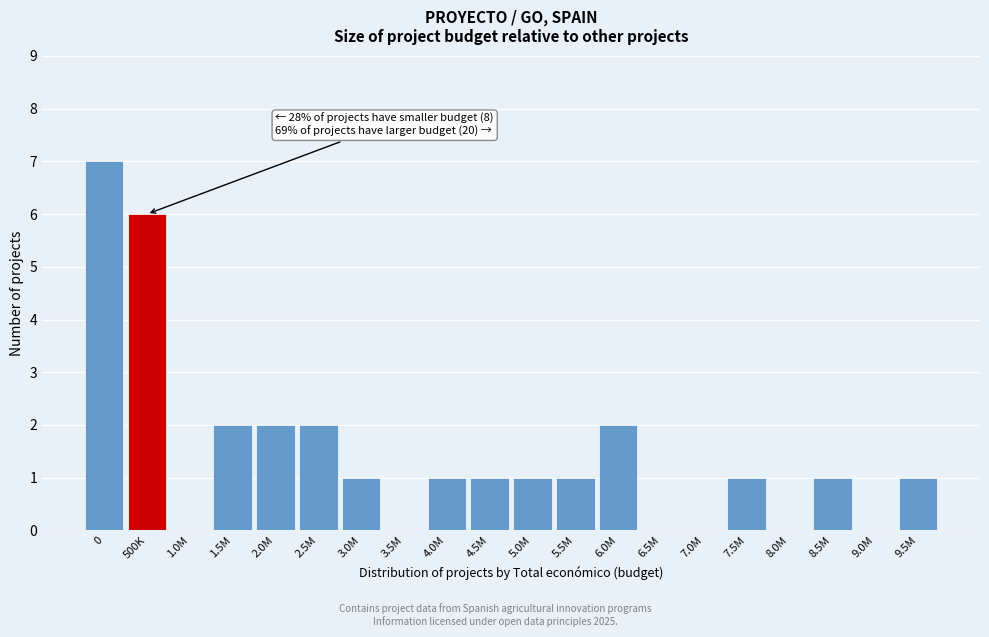

Reading left to right, list all the values displayed in this chart.

0=7	500K=6	1.0M=0	1.5M=2	2.0M=2	2.5M=2	3.0M=1	3.5M=0	4.0M=1	4.5M=1	5.0M=1	5.5M=1	6.0M=2	6.5M=0	7.0M=0	7.5M=1	8.0M=0	8.5M=1	9.0M=0	9.5M=1